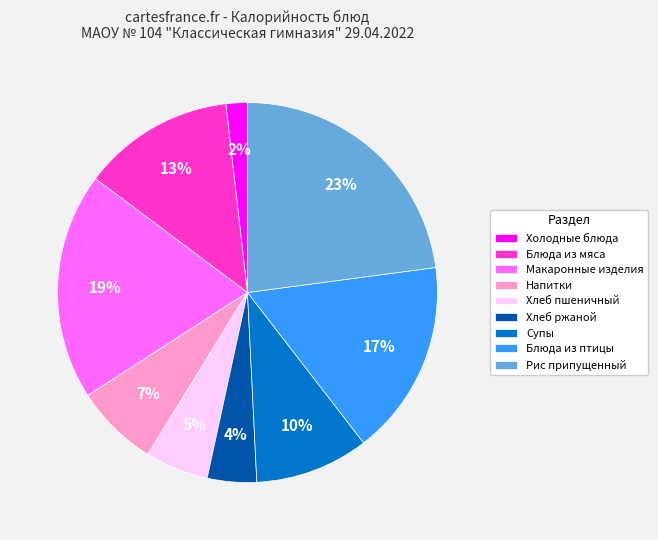

Do Супы and Блюда из птицы together represent more than half of the pie?

No